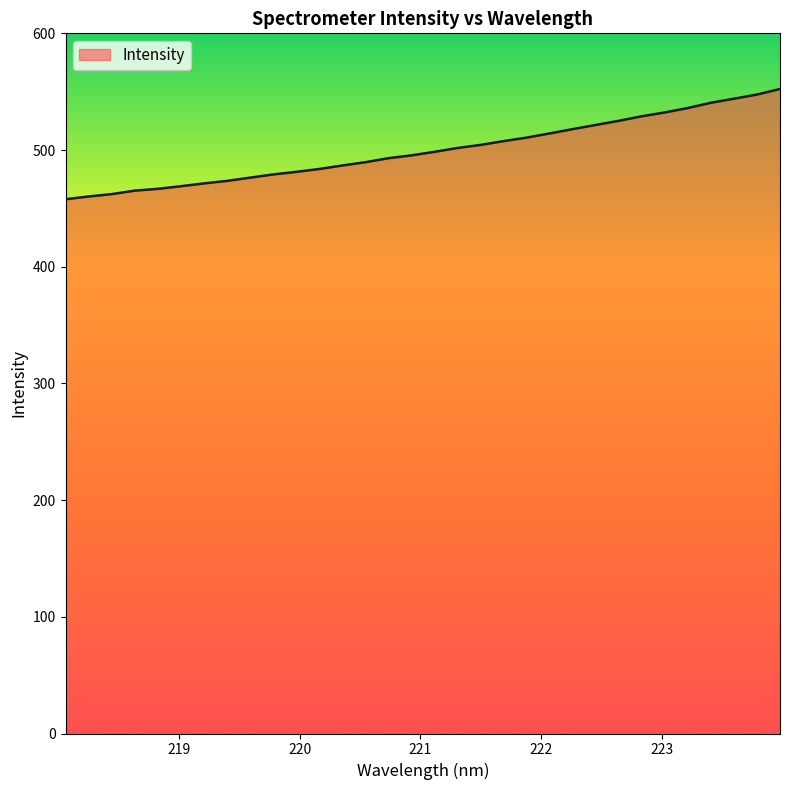

What is the minimum value shown in the chart?

457.8